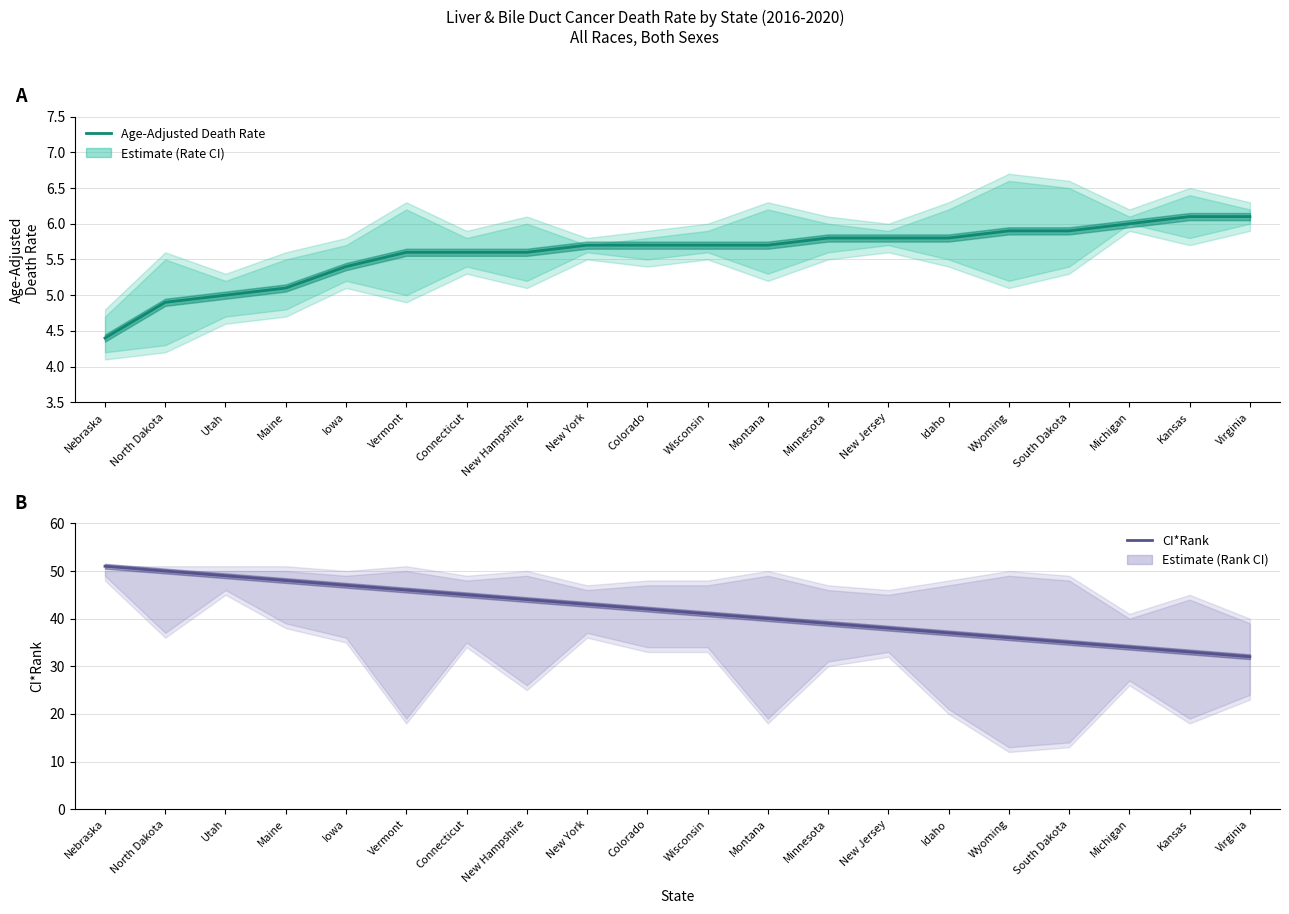

Count the number of categories in the chart.

20